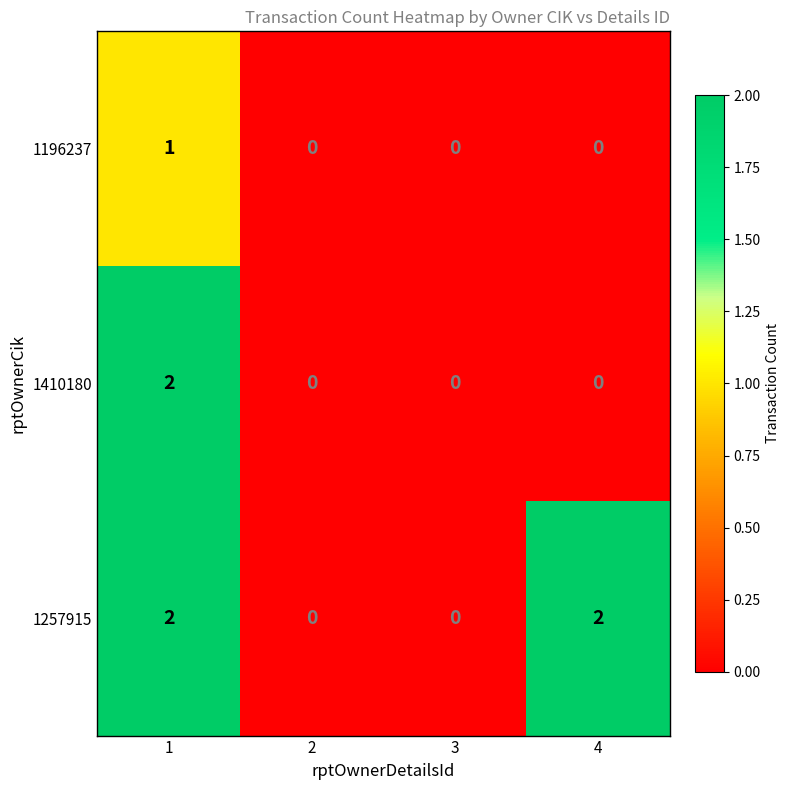

List the series in order of their overall mean, highest first.

1257915, 1410180, 1196237